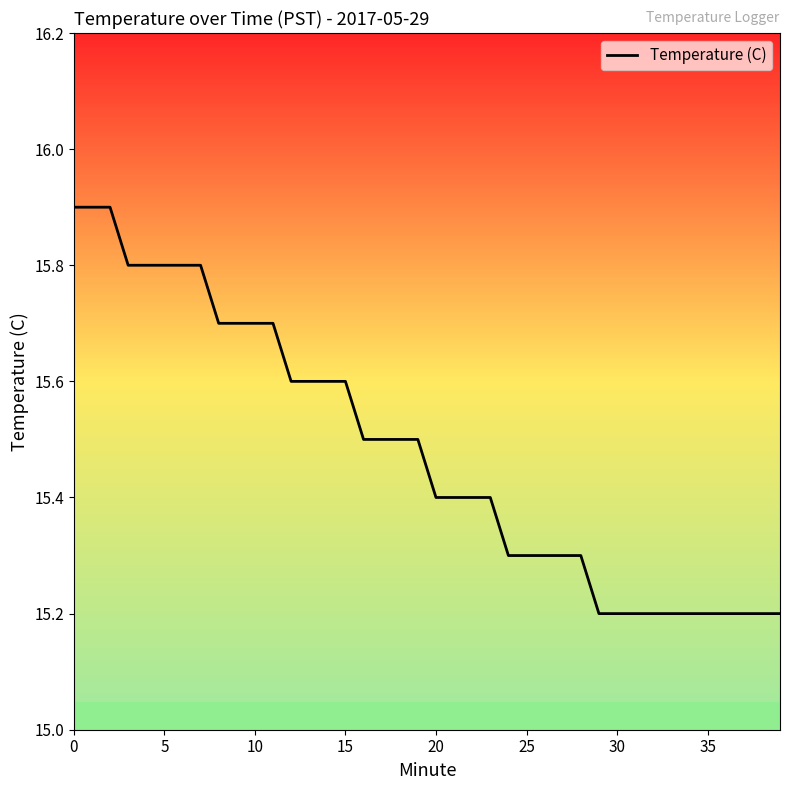

What is the smallest value displayed?

15.2